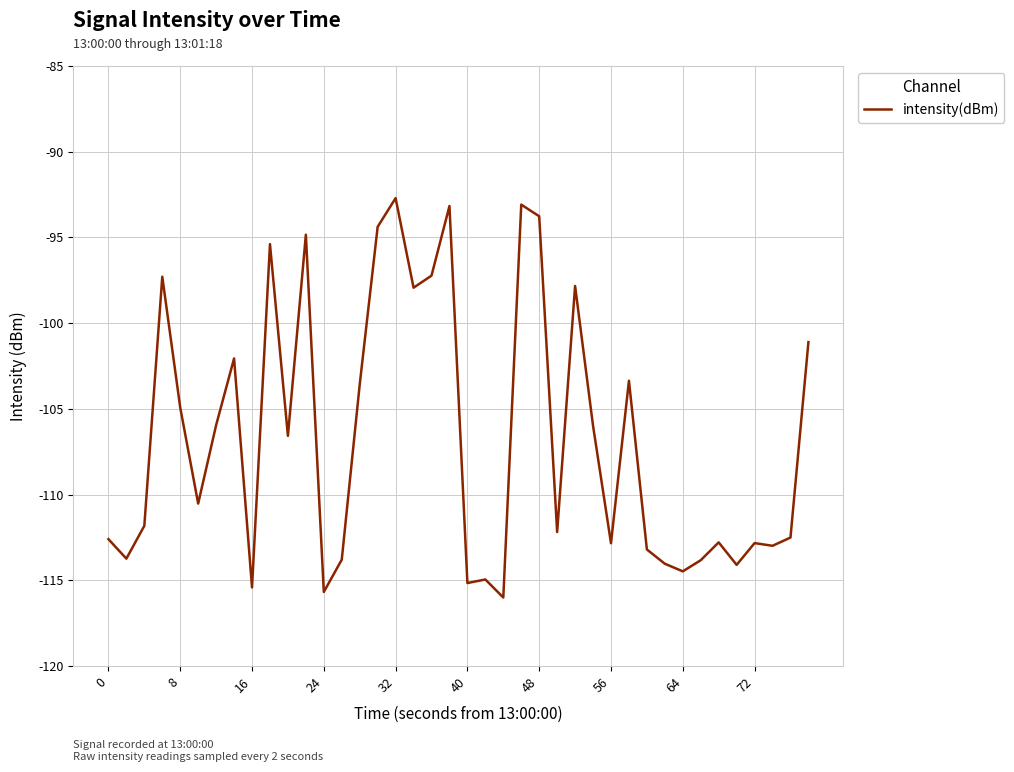

What is the smallest value displayed?

-116.0